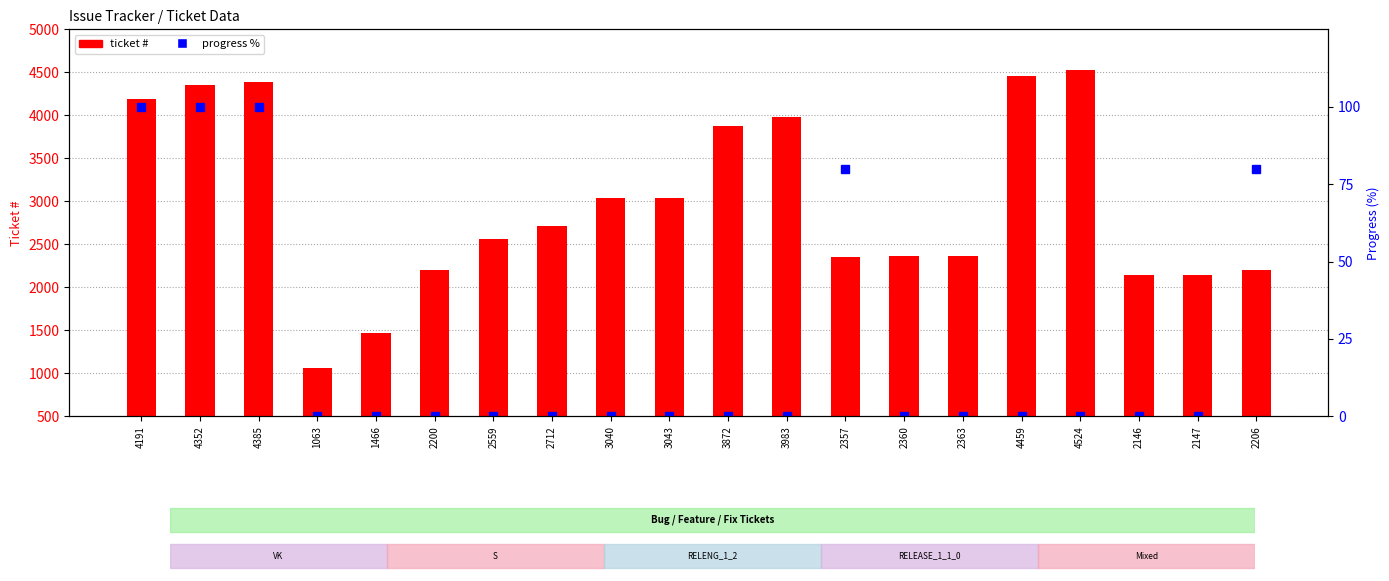

What is the difference between the highest and lowest values at 1063?

1063